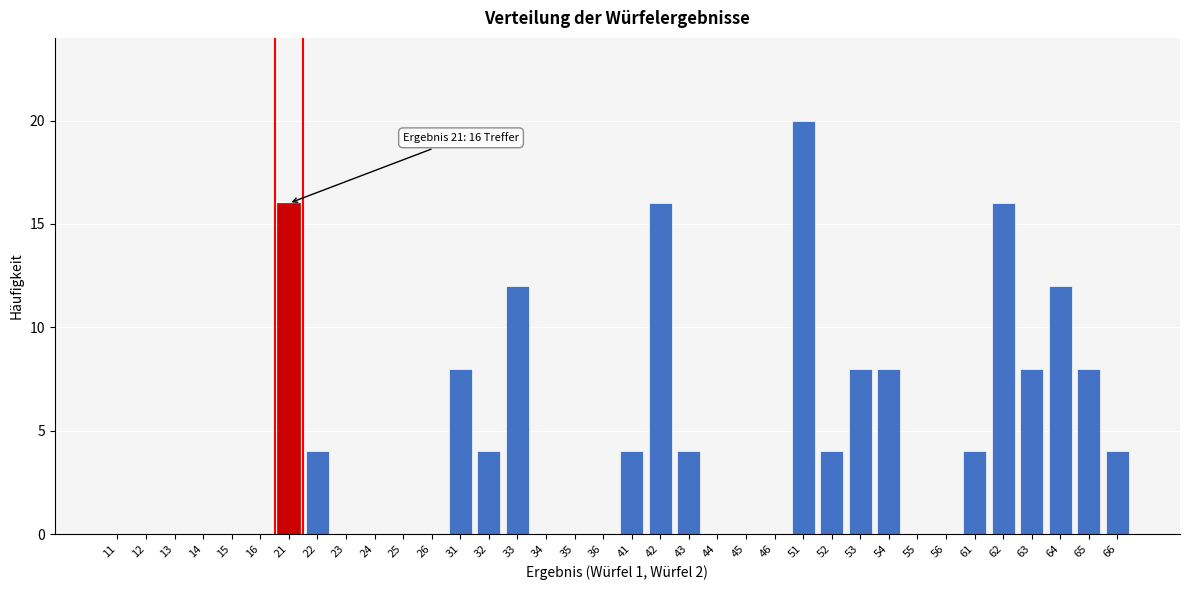

What is the change in value from 22 to 25?

-4